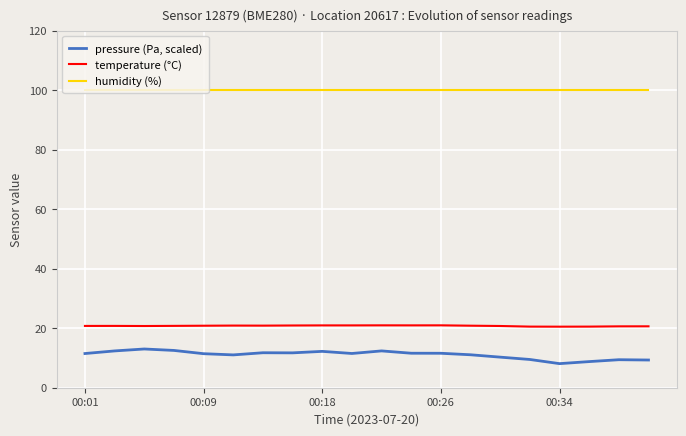

True or false: humidity (%) and temperature (°C) intersect in this chart.

False